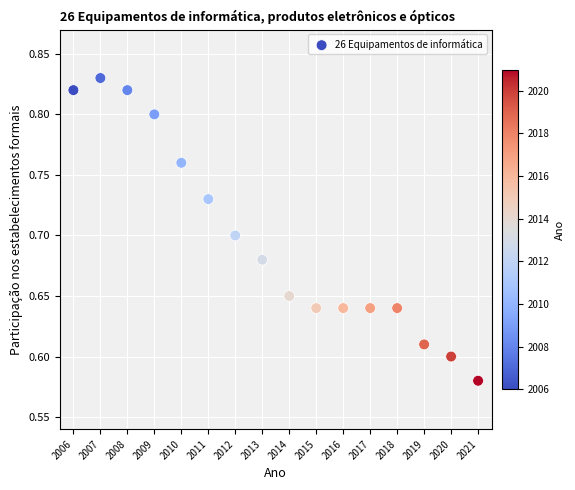

What is the range of X values (max minus min)?

15.0